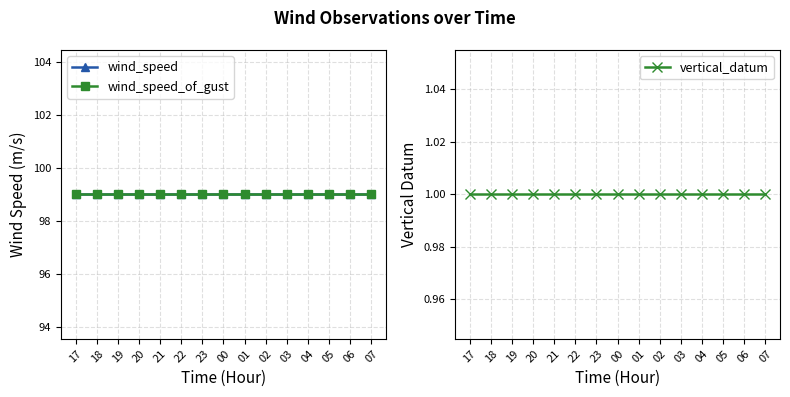

What is the label of the 1st point from the right?

07